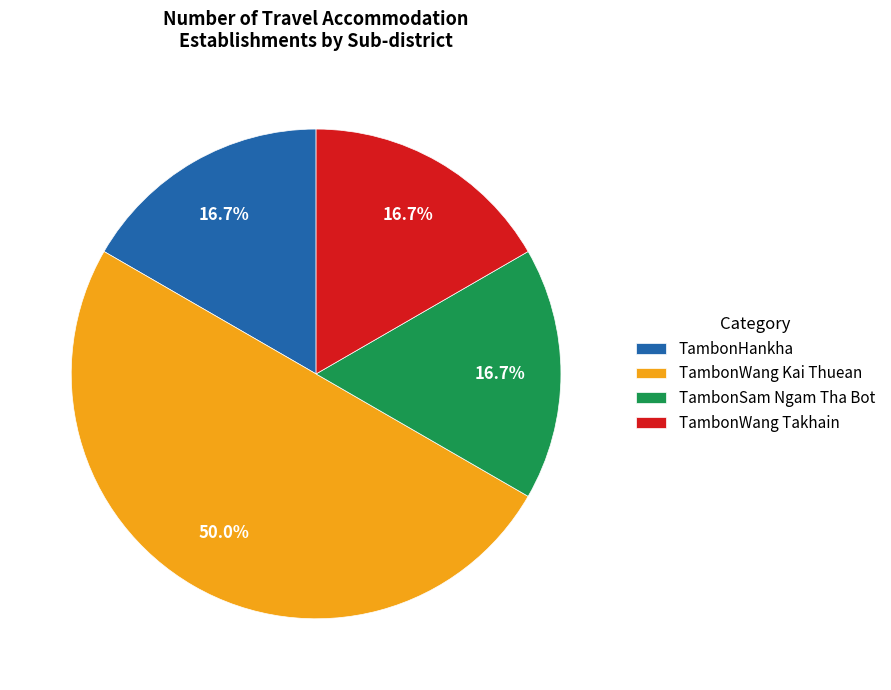

Count the number of slices in the pie.

4